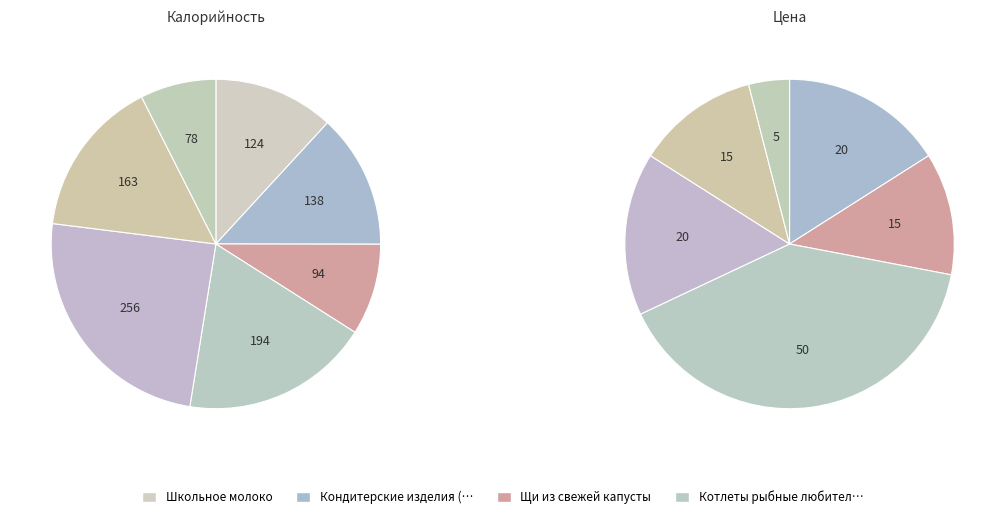

What is the largest slice in the pie chart?

Рис отварной